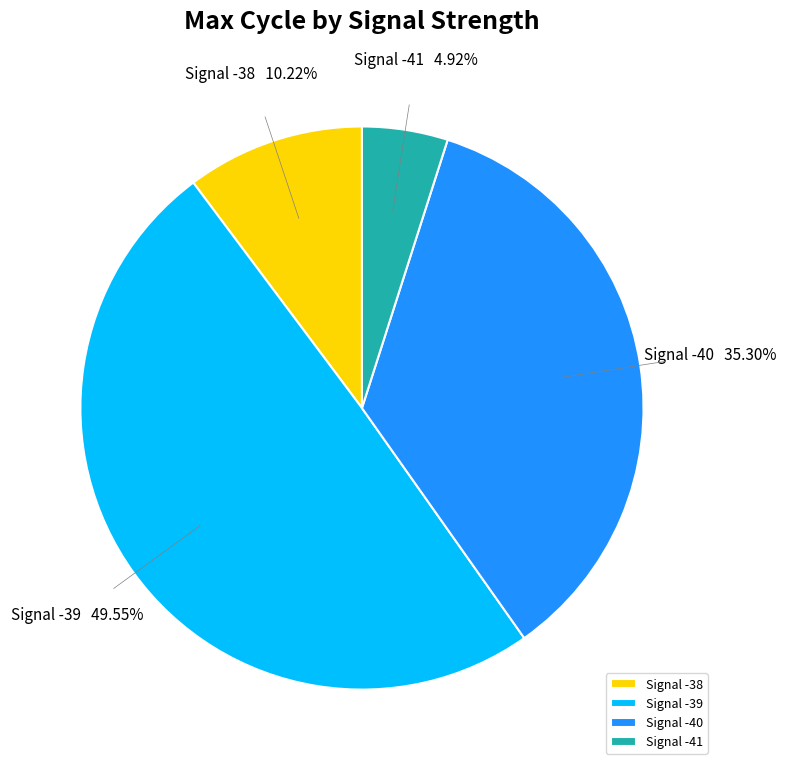

What is the ratio of the value at Signal -38 to the value at Signal -41?

2.1